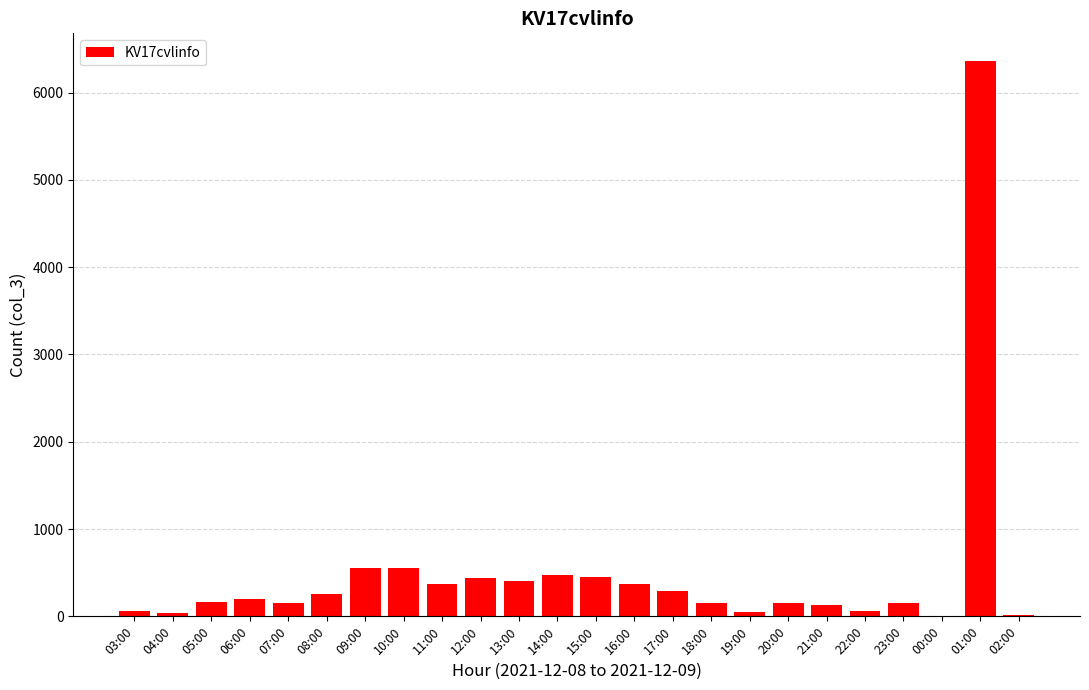

What is the sum of all values?

11847